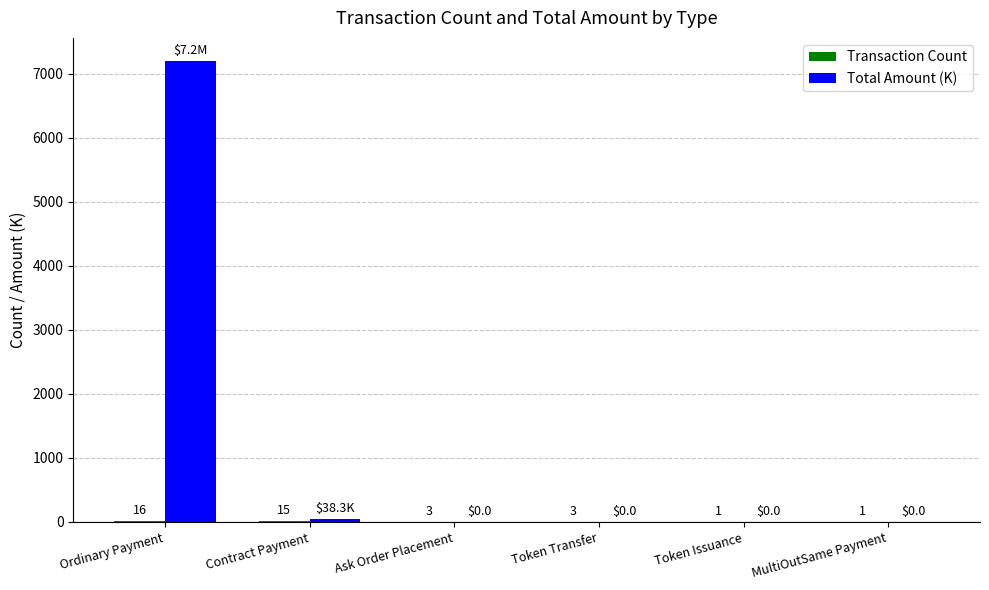

What is the highest value of the Total Amount (K) series?

7197.0